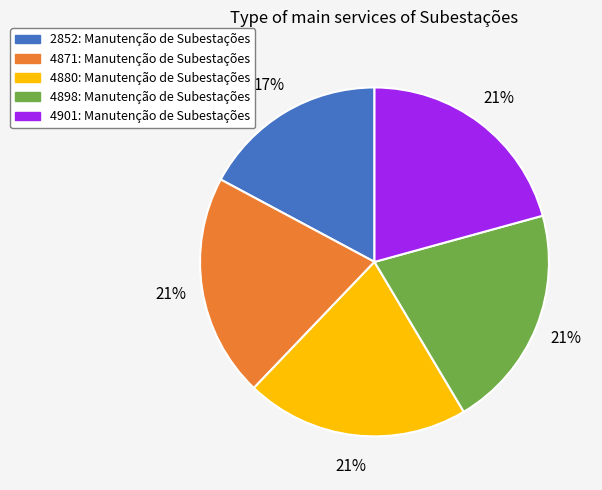

To the nearest percent, what is the difference between the largest and smallest slice percentages?

4%